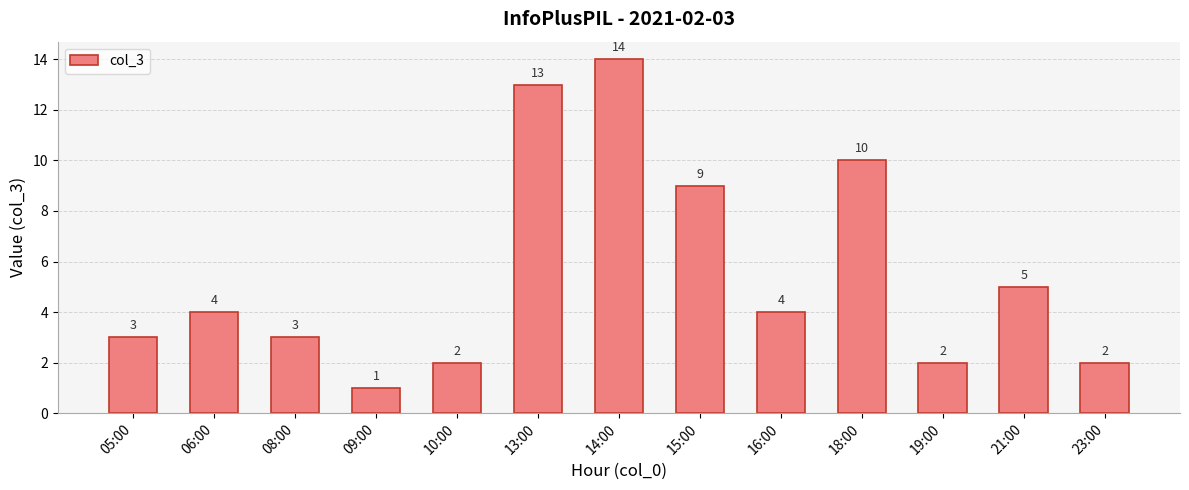

How many bars are there in total?

13